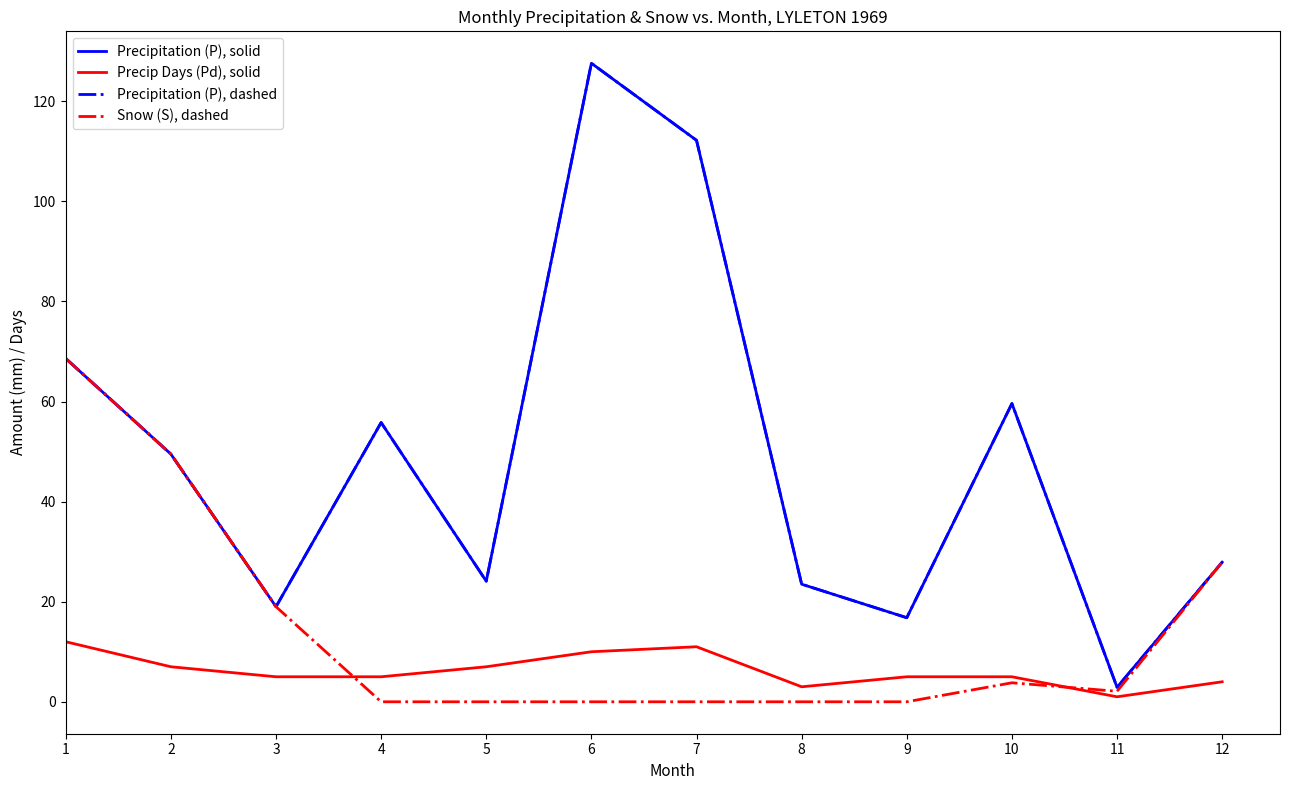

Does the chart display data point markers on the line(s)?

No